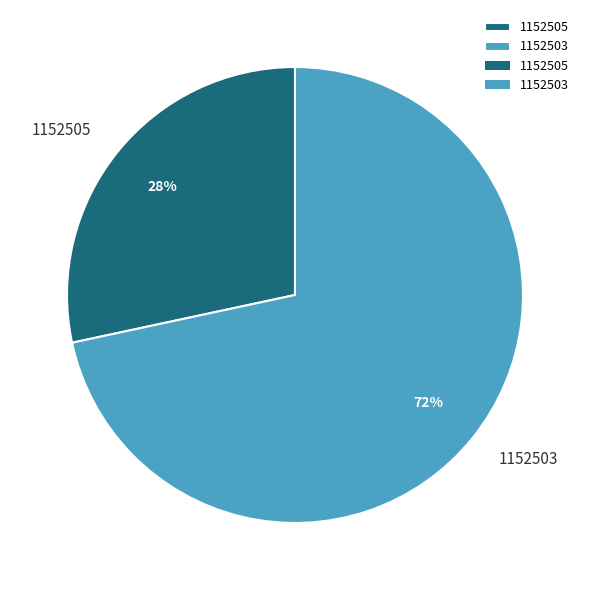

How many slices are in this pie chart?

2